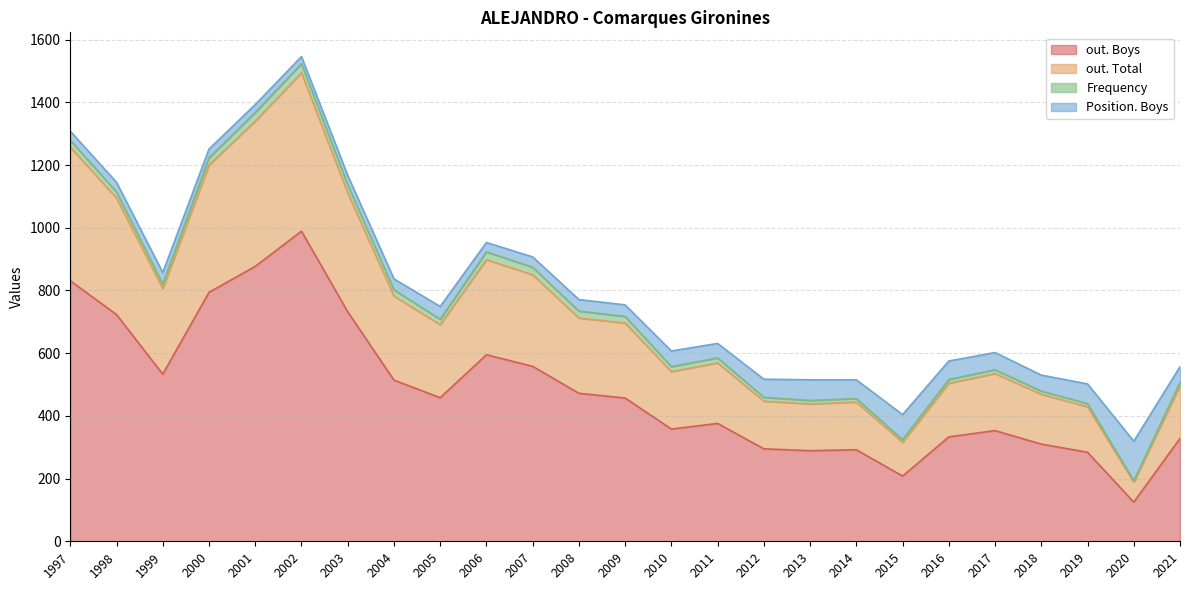

At which category does out. Total reach its first local peak?

2002